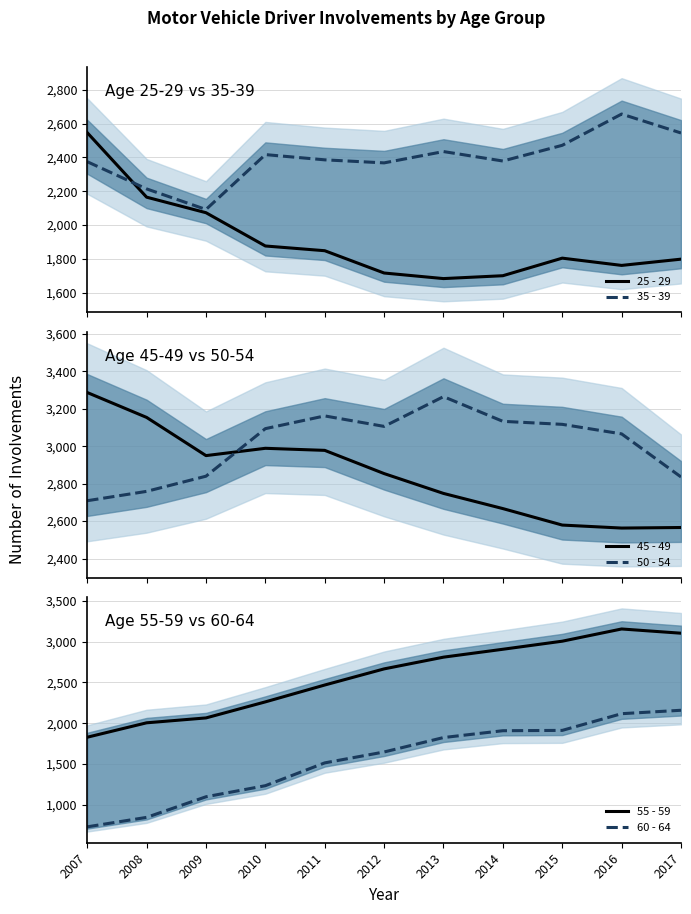

What is the difference between the maximum and minimum values in the 35 - 39 series?

565